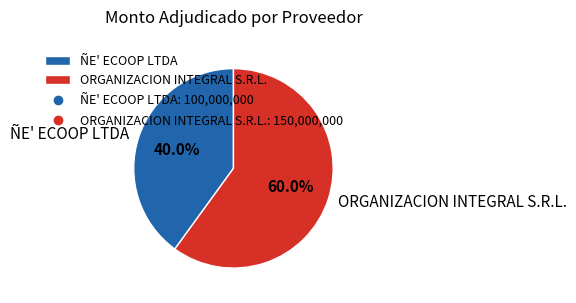

Between ORGANIZACION INTEGRAL S.R.L. and ÑE' ECOOP LTDA, which is larger?

ORGANIZACION INTEGRAL S.R.L.